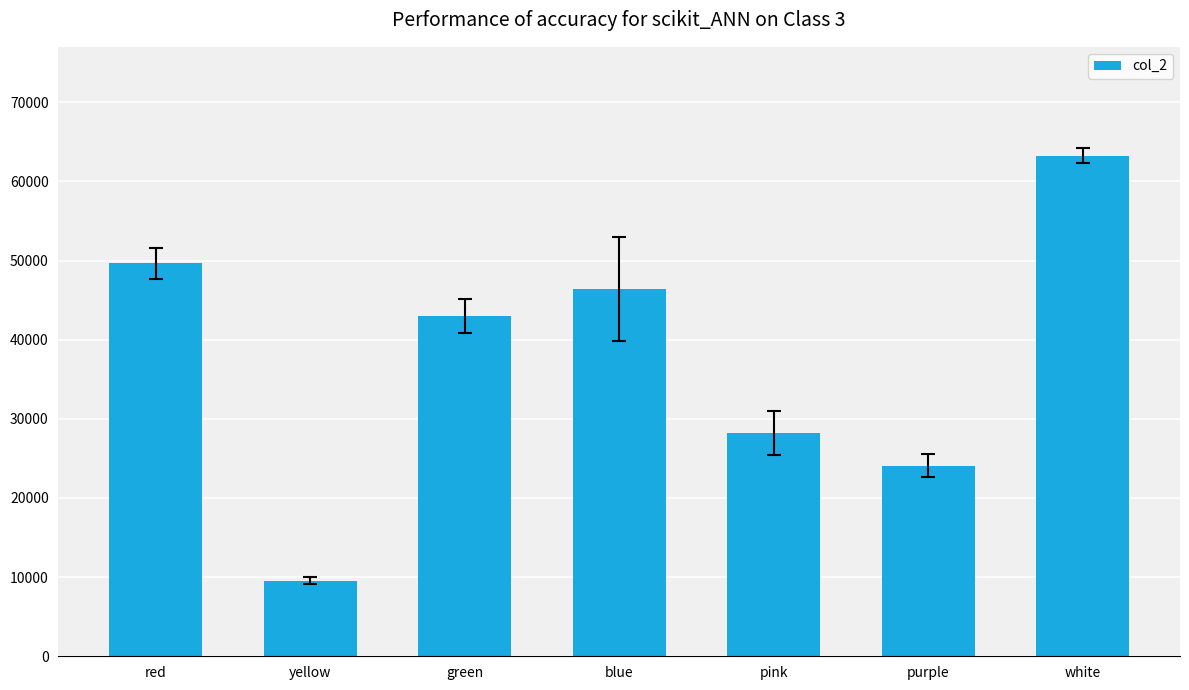

List the labels in order of value, largest first.

white, red, blue, green, pink, purple, yellow